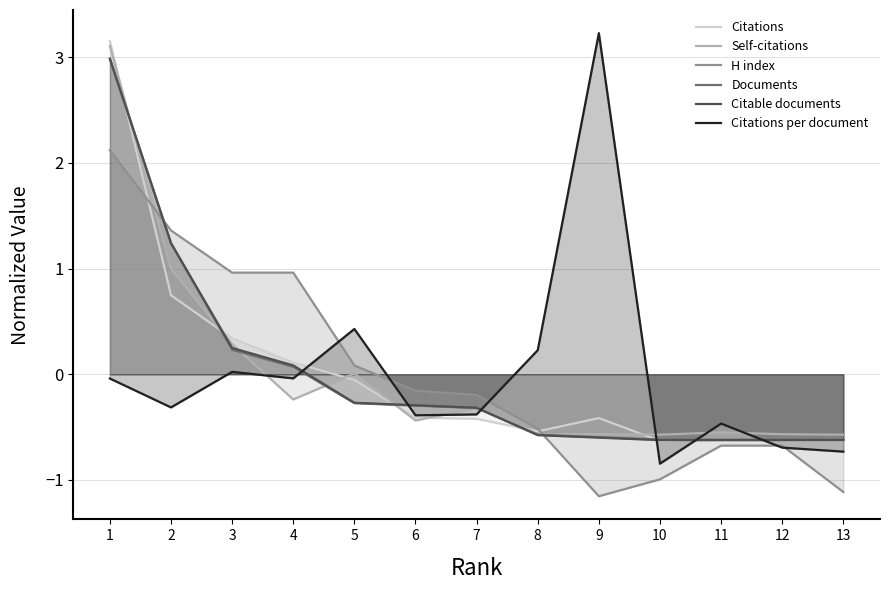

True or false: Citable documents and Citations per document intersect in this chart.

True